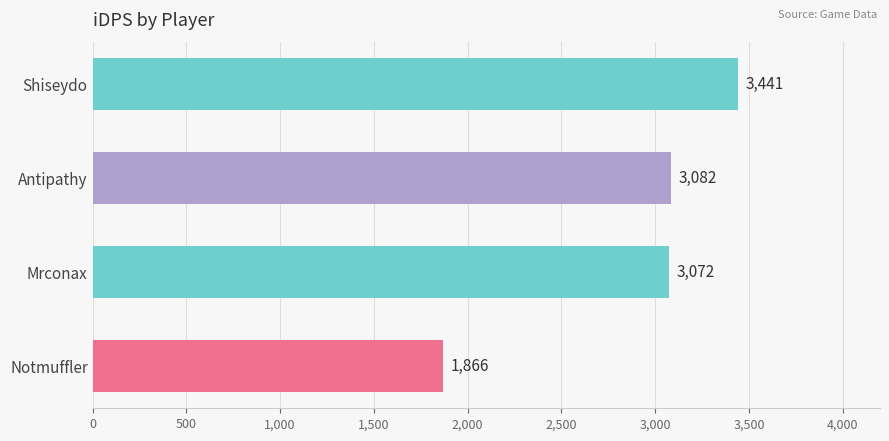

What is the maximum value shown in the chart?

3441.1